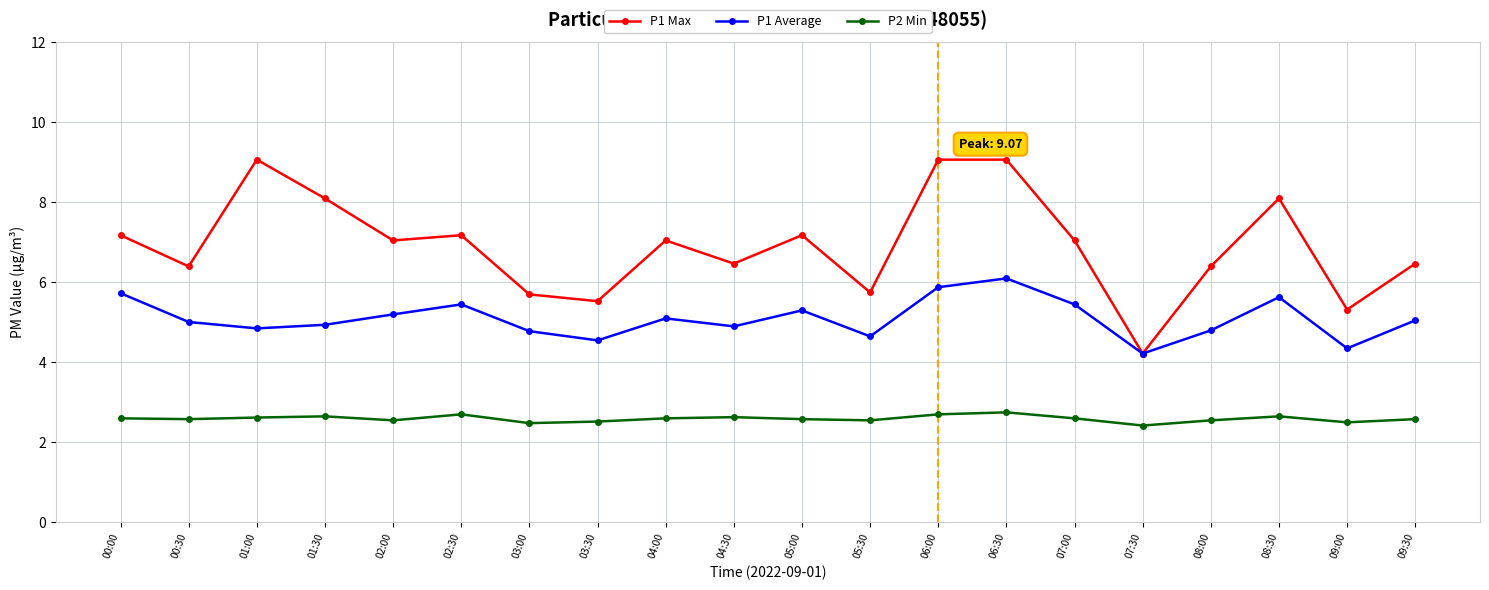

What is the average value of the P2 Min series?

2.6